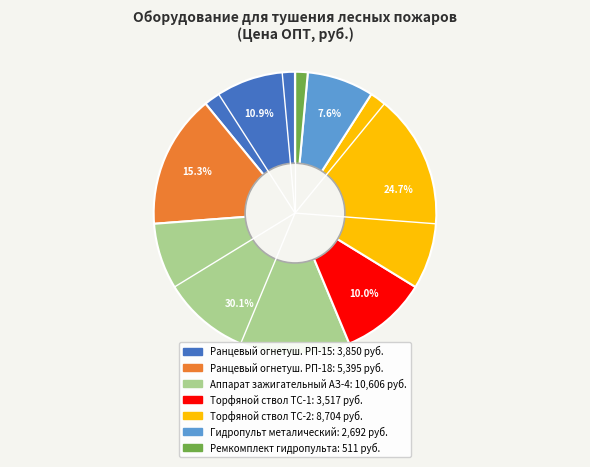

To the nearest percent, what is the combined percentage of Ранцевый огнетуш. РП-15 and Аппарат зажигательный АЗ-4?

41%